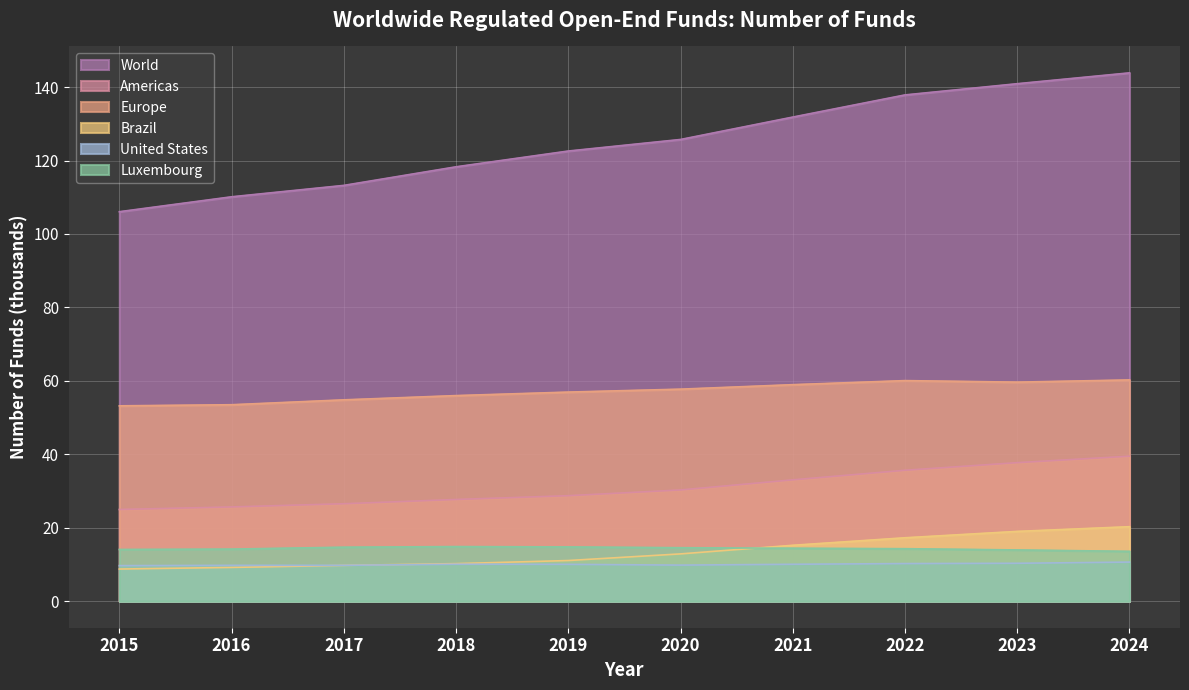

Count the number of data series in this chart.

6